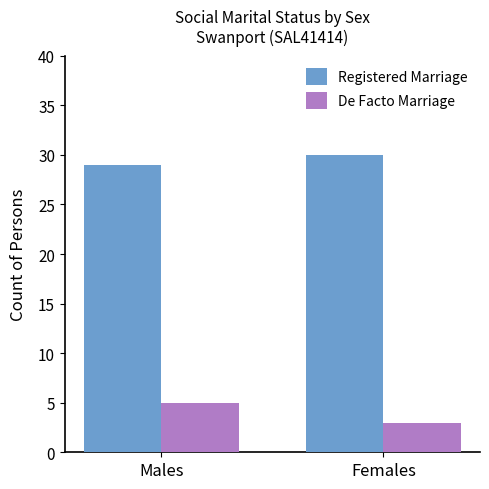

What is the spread (max minus min) of values at Females?

27